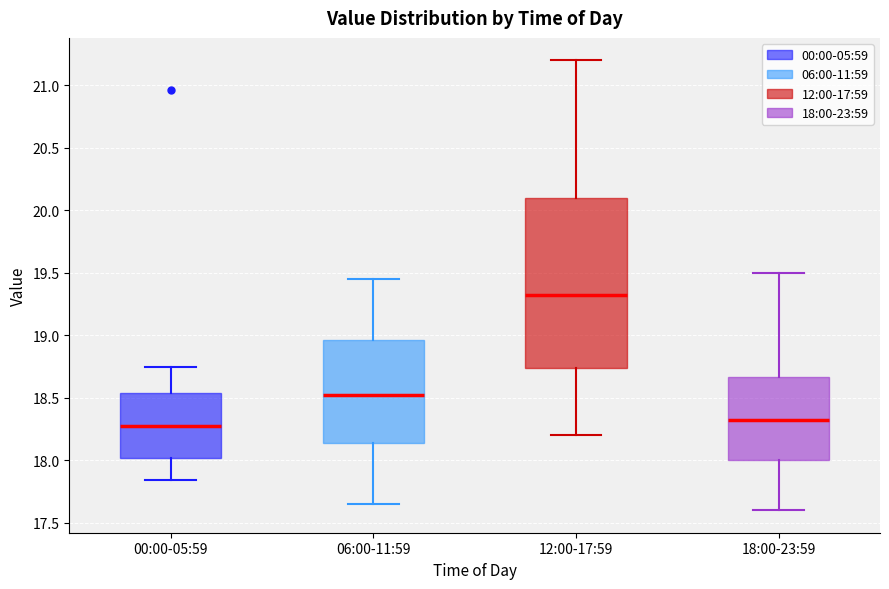

Reading left to right, read every box against the y-axis: the position of its median line, the range the box covers, and the ends of its whiskers. The values are not printed on the chart, so give them approximately, as read against the axis.

00:00-05:59: median 18.30, box 18.00 to 18.55, whiskers 17.85 to 18.75
06:00-11:59: median 18.55, box 18.15 to 18.95, whiskers 17.65 to 19.45
12:00-17:59: median 19.35, box 18.75 to 20.10, whiskers 18.20 to 21.20
18:00-23:59: median 18.35, box 18.00 to 18.65, whiskers 17.60 to 19.50